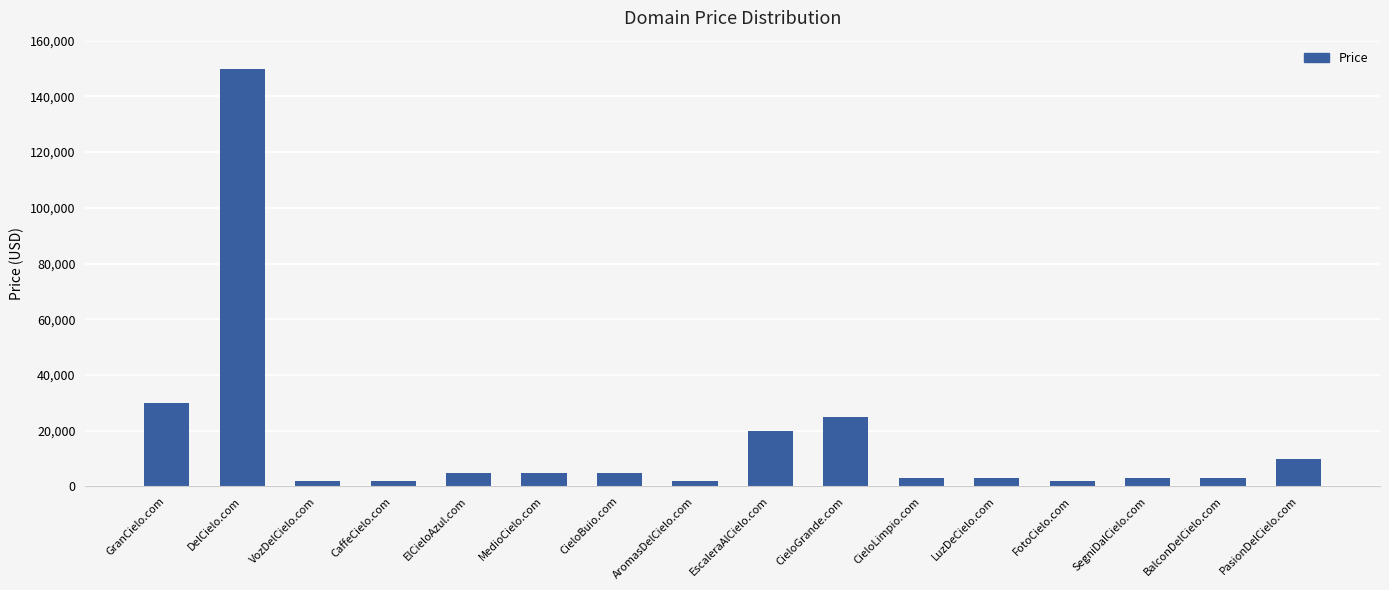

Reading left to right, extract all data points from this chart.

GranCielo.com=29888	DelCielo.com=149888	VozDelCielo.com=1888	CaffeCielo.com=1888	ElCieloAzul.com=4888	MedioCielo.com=4888	CieloBuio.com=4888	AromasDelCielo.com=1888	EscaleraAlCielo.com=19888	CieloGrande.com=24888	CieloLimpio.com=2888	LuzDeCielo.com=2888	FotoCielo.com=1888	SegniDalCielo.com=2888	BalconDelCielo.com=2888	PasionDelCielo.com=9888